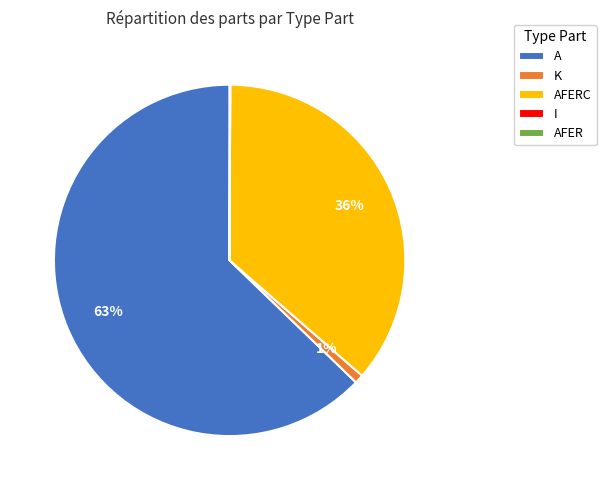

The K slice represents 1% of the pie. True or false?

True